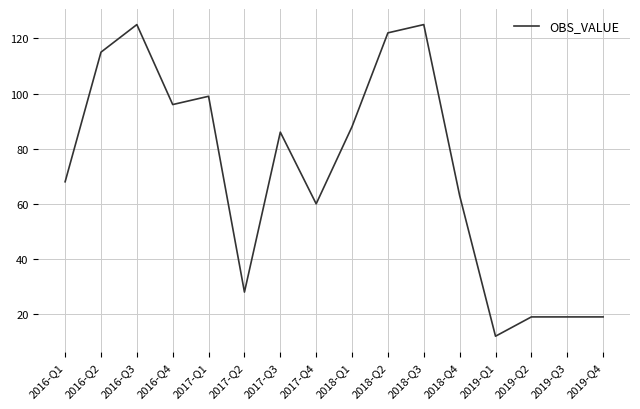

Reading left to right, transcribe all the data shown in this chart.

68	115	125	96	99	28	86	60	88	122	125	63	12	19	19	19